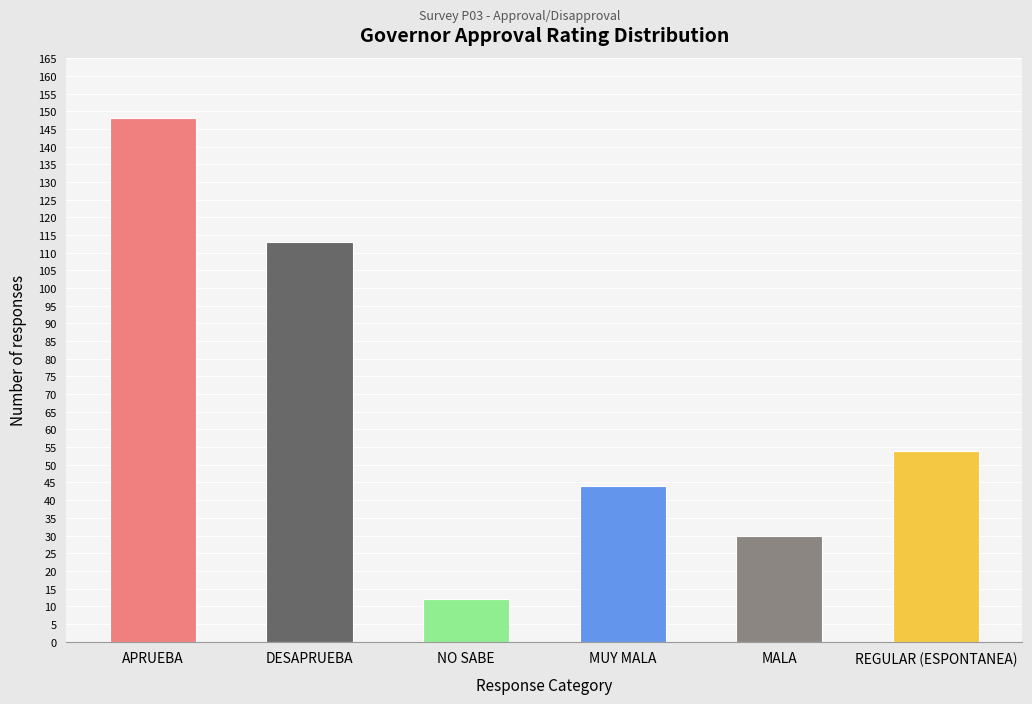

What is the change in value from MUY MALA to MALA?

-14